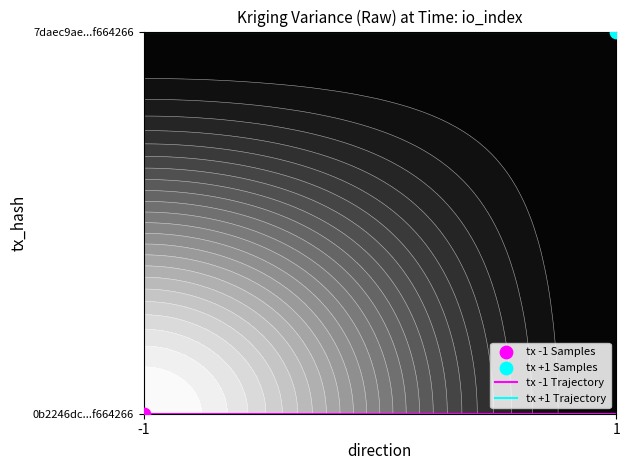

At which category is the sum across all series the highest?

-1